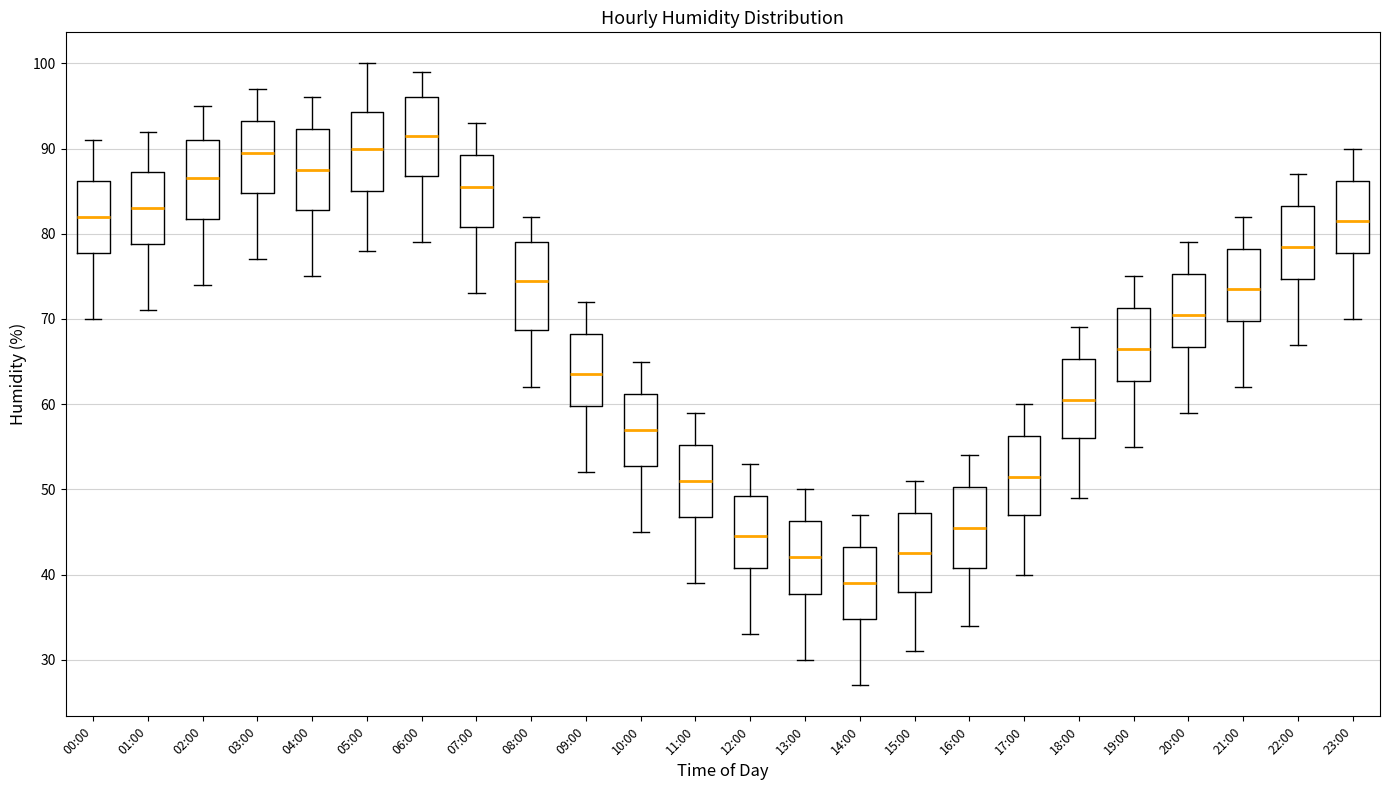

Where does the lower whisker of the box for 03:00 end on the y-axis? The values are not printed on the chart, so give them approximately, as read against the axis.

77